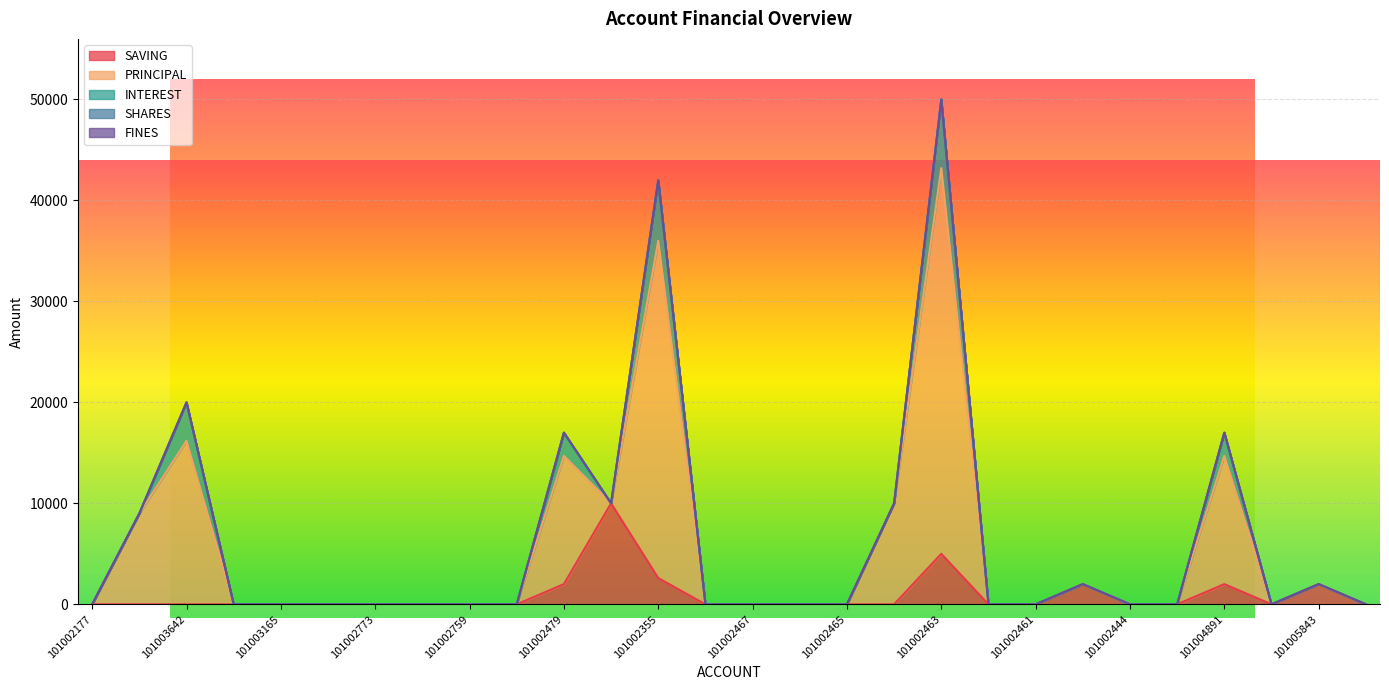

What is the maximum value for INTEREST?

6800